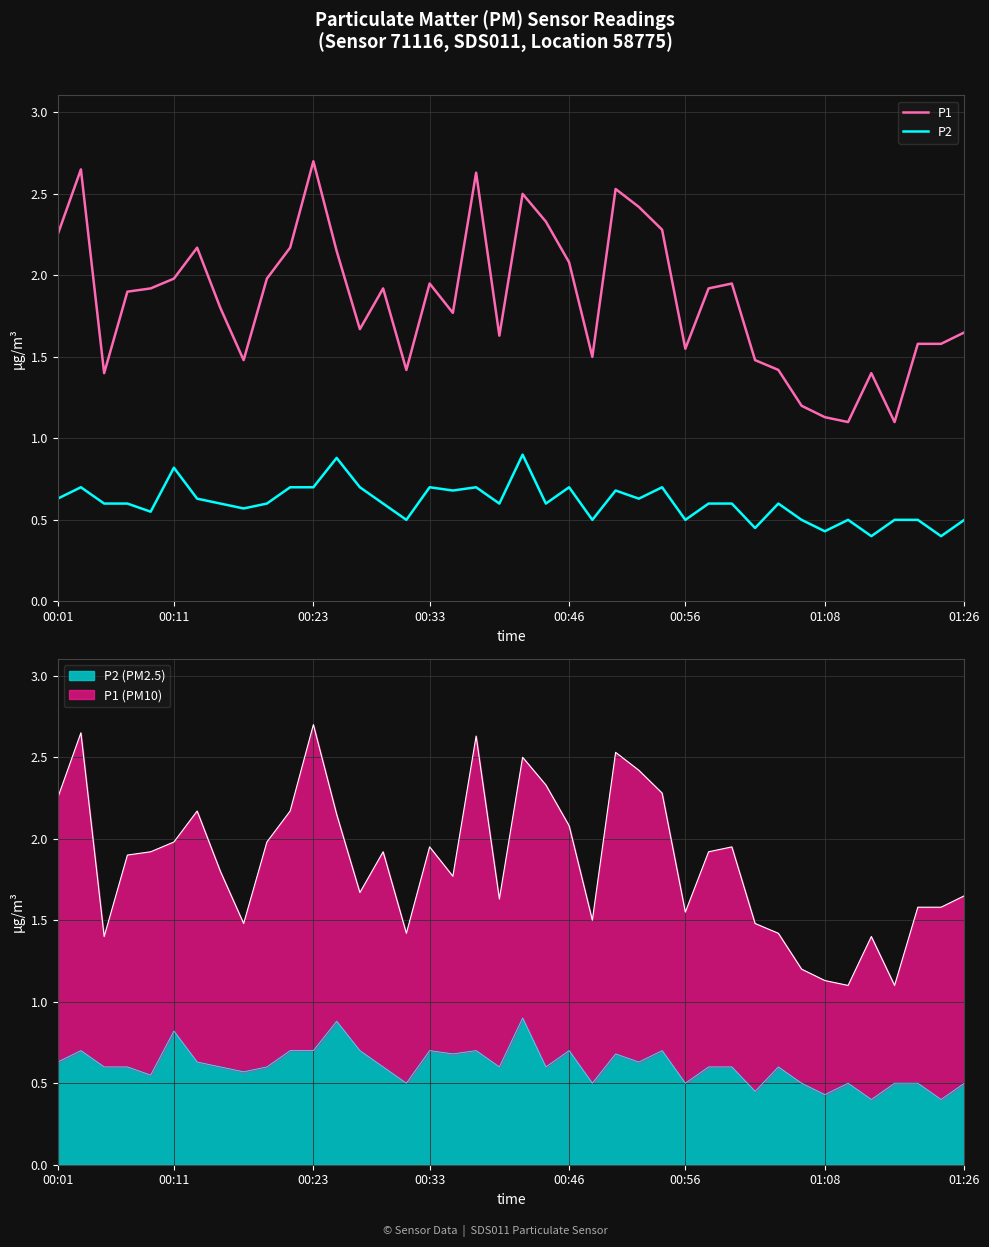

Rank the series by their maximum value, from lowest to highest.

P2, P1